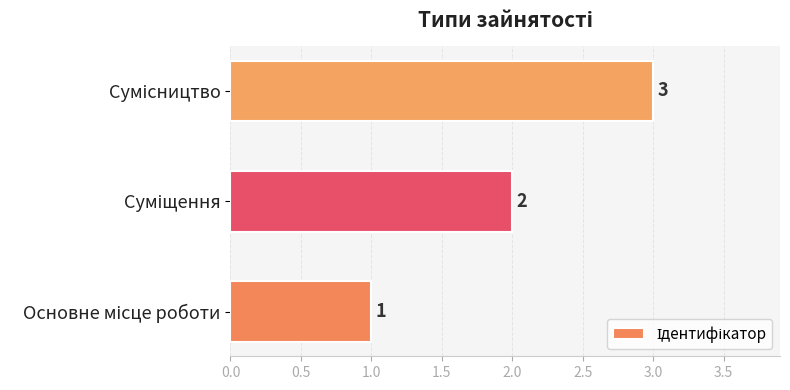

Count the values in the range 1 to 3.

3